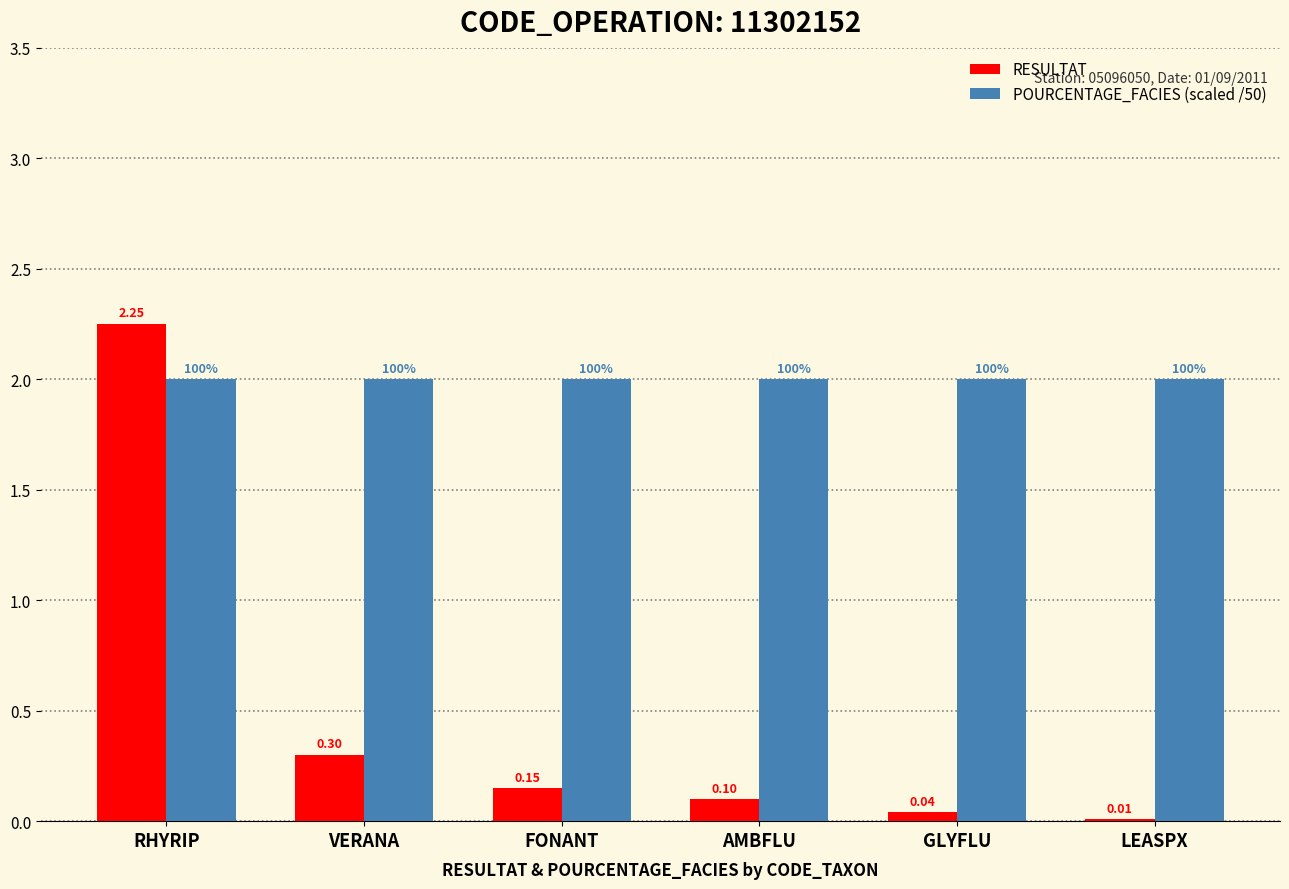

At which category is the sum across all series the highest?

RHYRIP